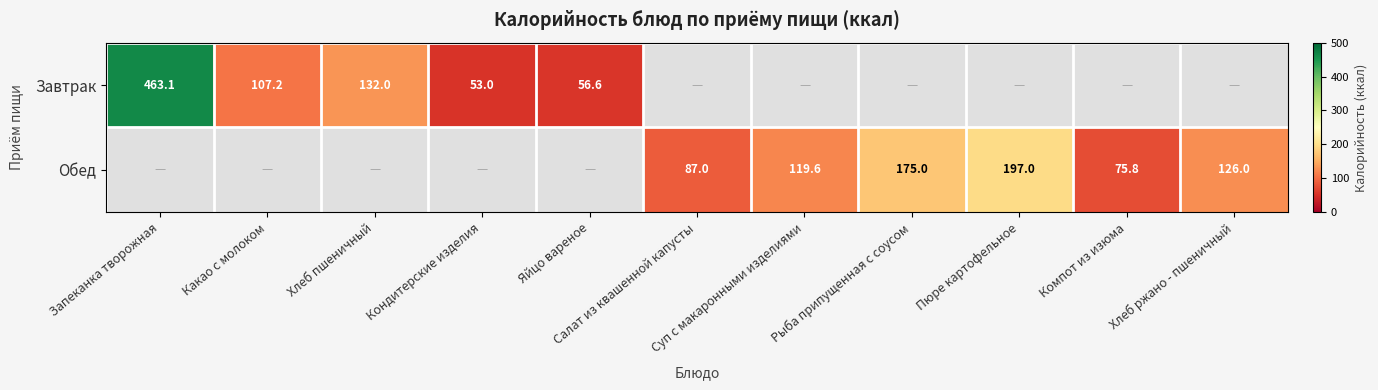

Between Запеканка творожная and Пюре картофельное, which is larger?

Запеканка творожная